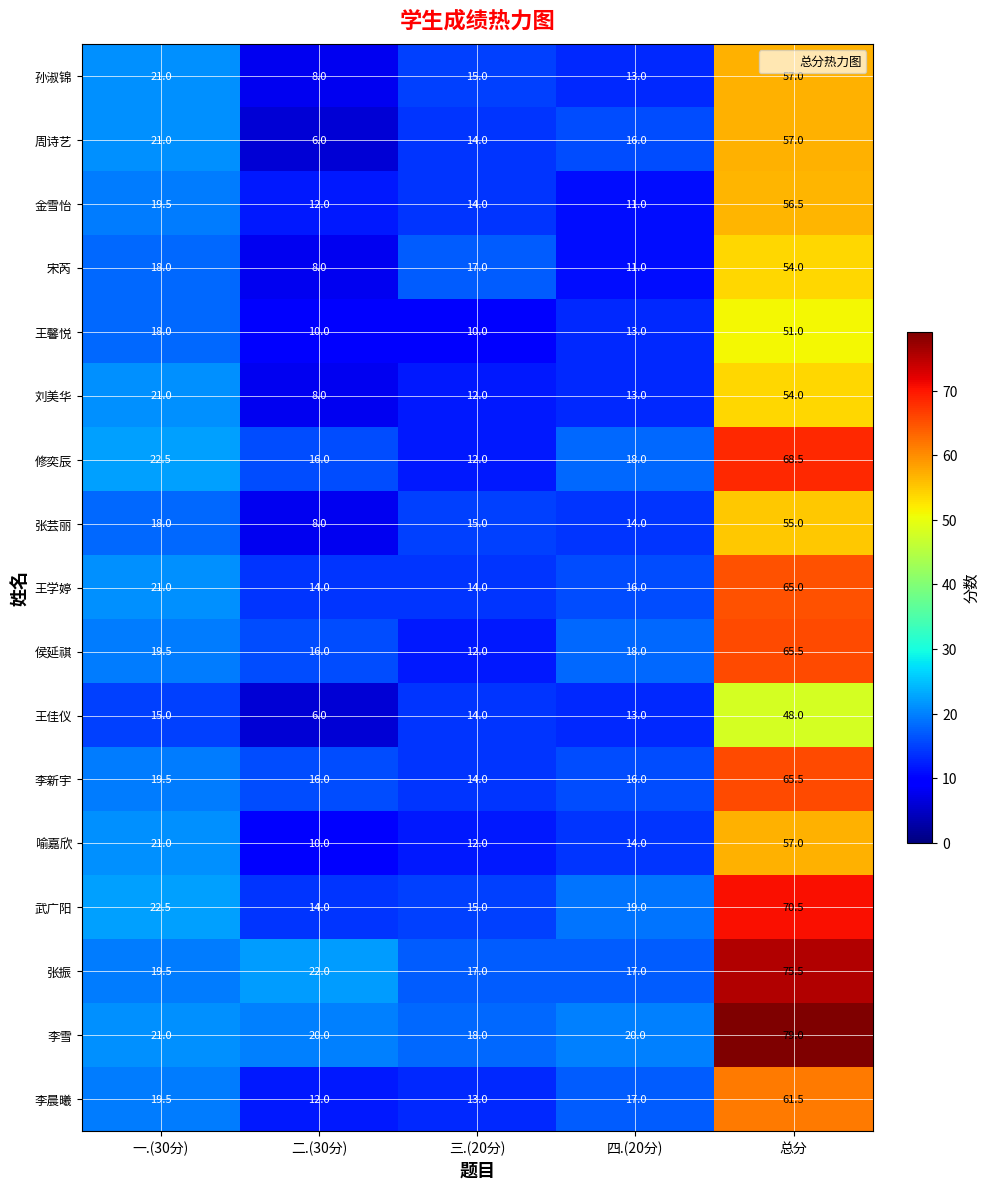

Which series has the widest spread of values?

李雪